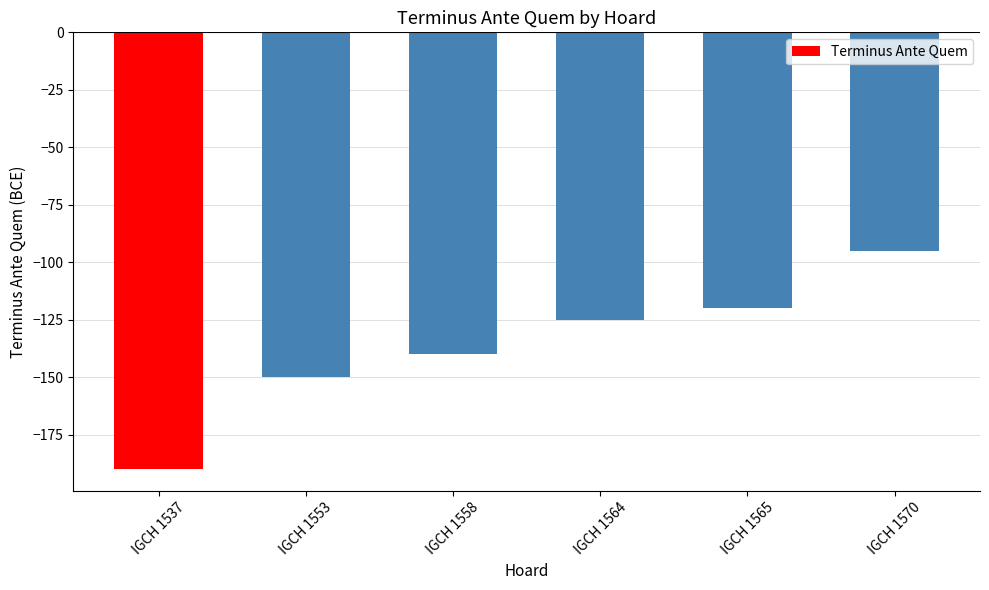

List the labels in order of value, largest first.

IGCH 1570, IGCH 1565, IGCH 1564, IGCH 1558, IGCH 1553, IGCH 1537